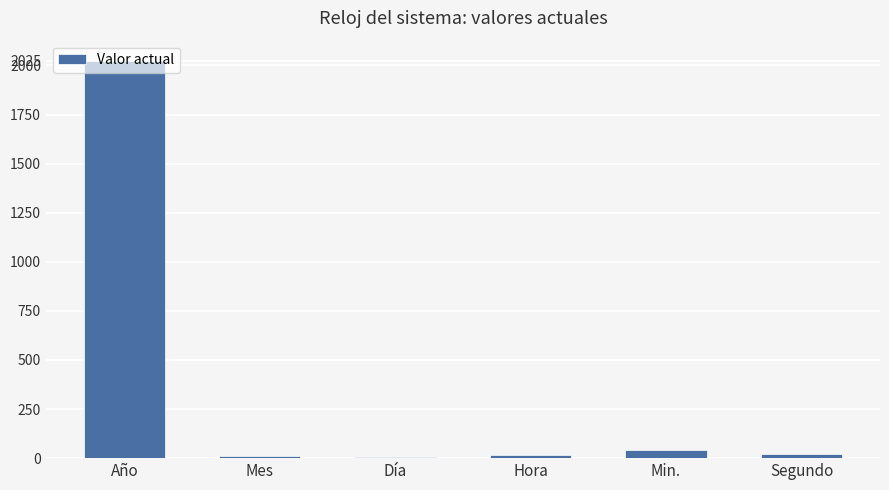

The value at Año is 2025. True or false?

True